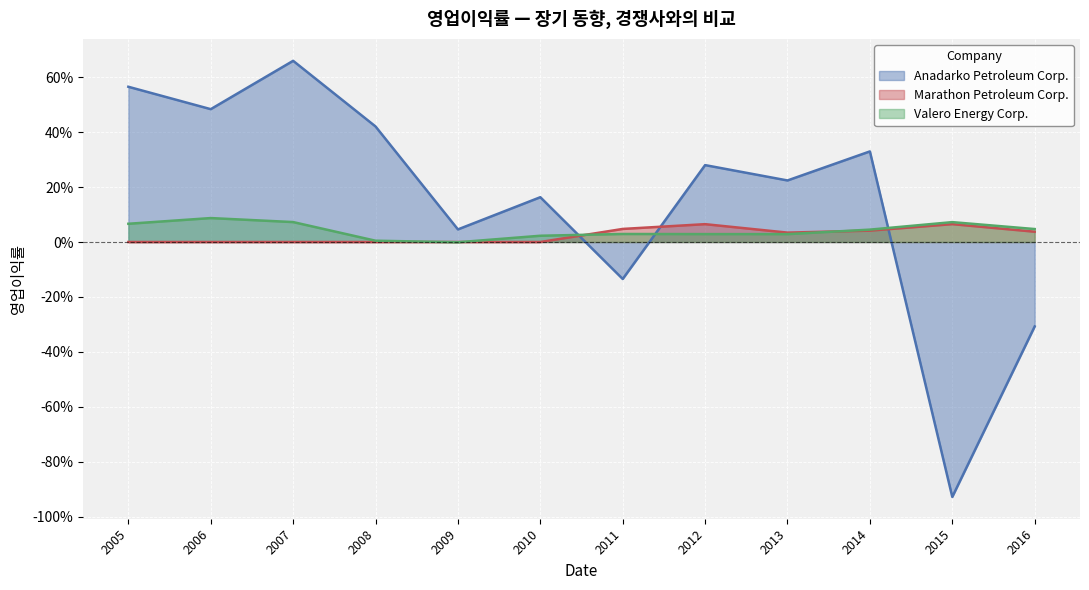

Where is the first local minimum for Valero Energy Corp.?

2009